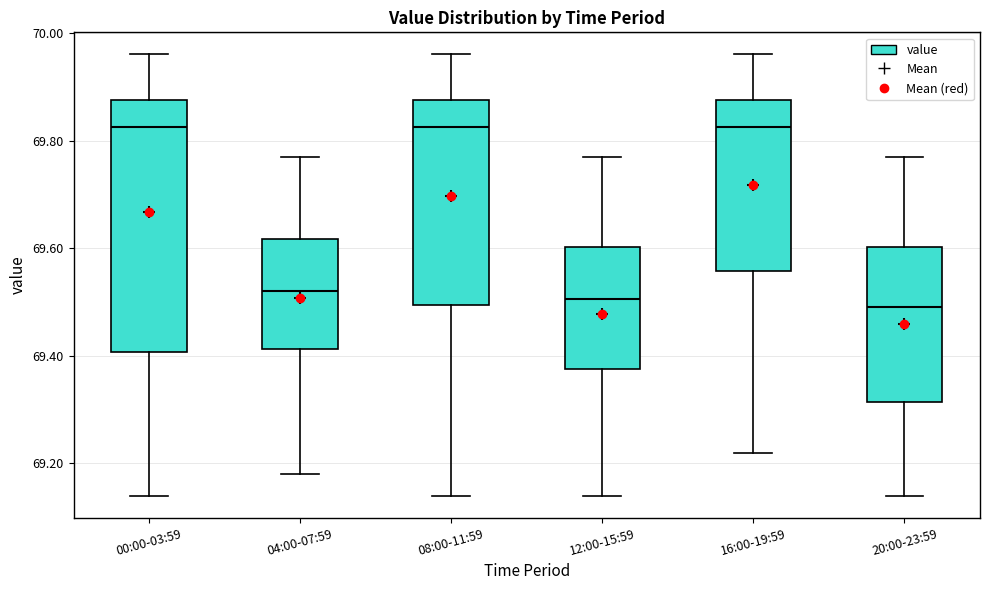

Reading left to right, read every box against the y-axis: the position of its median line, the range the box covers, and the ends of its whiskers. The values are not printed on the chart, so give them approximately, as read against the axis.

00:00-03:59: median 69.82, box 69.40 to 69.88, whiskers 69.14 to 69.96
04:00-07:59: median 69.52, box 69.42 to 69.62, whiskers 69.18 to 69.78
08:00-11:59: median 69.82, box 69.50 to 69.88, whiskers 69.14 to 69.96
12:00-15:59: median 69.50, box 69.38 to 69.60, whiskers 69.14 to 69.78
16:00-19:59: median 69.82, box 69.56 to 69.88, whiskers 69.22 to 69.96
20:00-23:59: median 69.50, box 69.32 to 69.60, whiskers 69.14 to 69.78